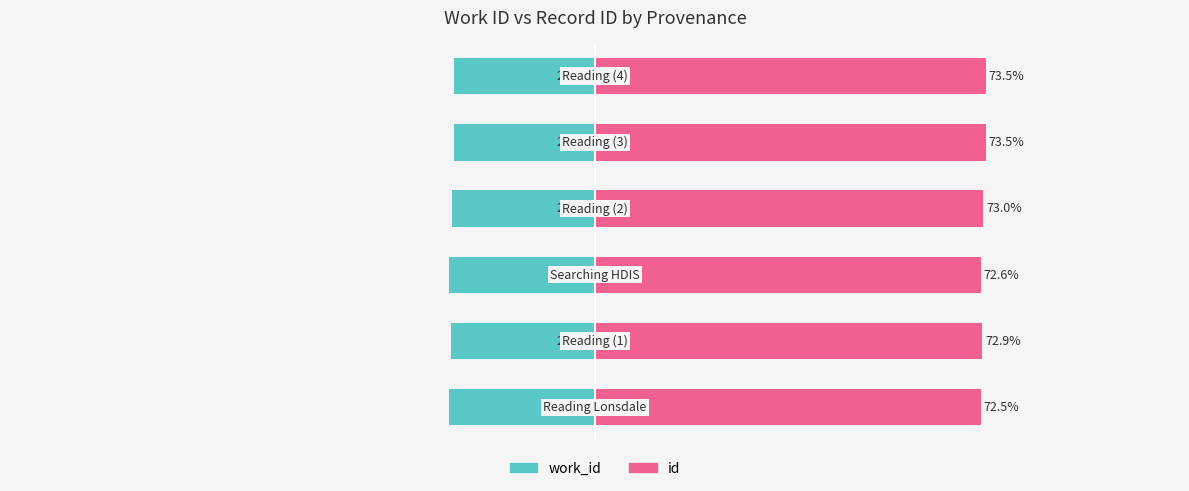

What is the minimum value for id?

72.5